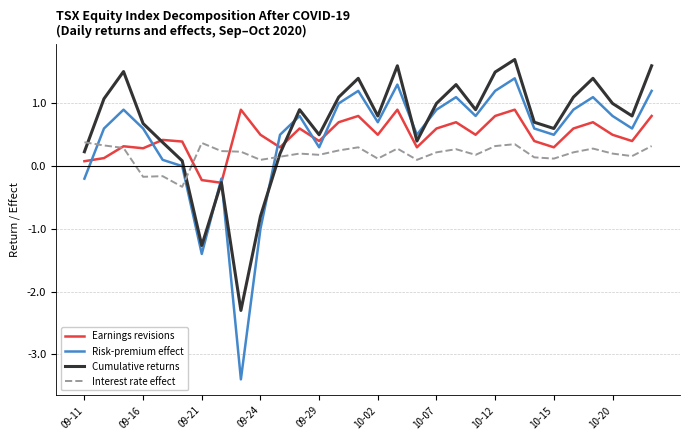

List the series in order of their peak value, lowest first.

Interest rate effect, Earnings revisions, Risk-premium effect, Cumulative returns